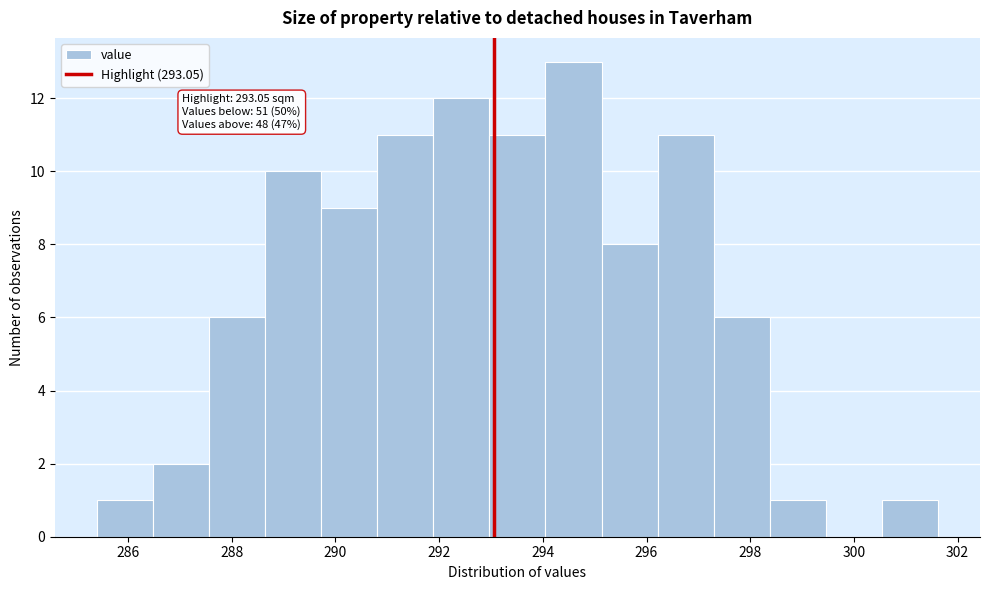

Which range on the x-axis has the tallest bar?

294.0 to 295.2